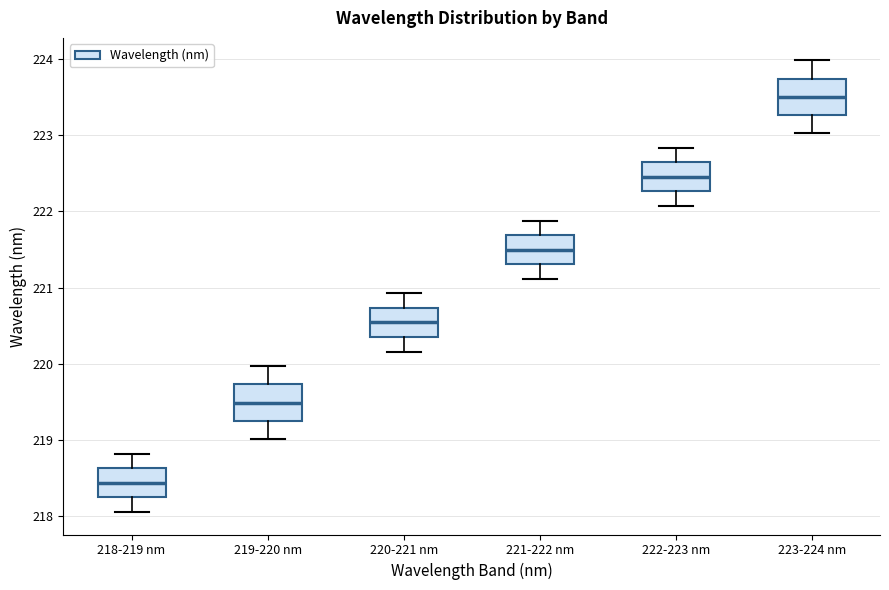

Which box's median line is the highest?

223-224 nm